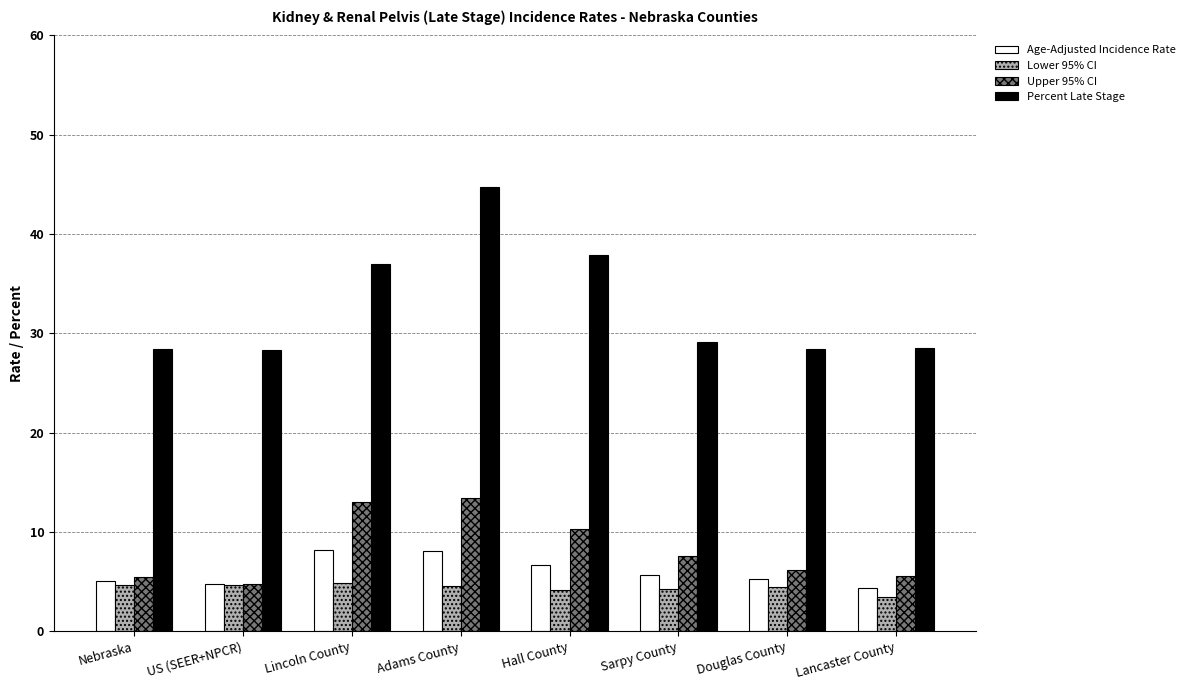

How many data points does each series have?

8